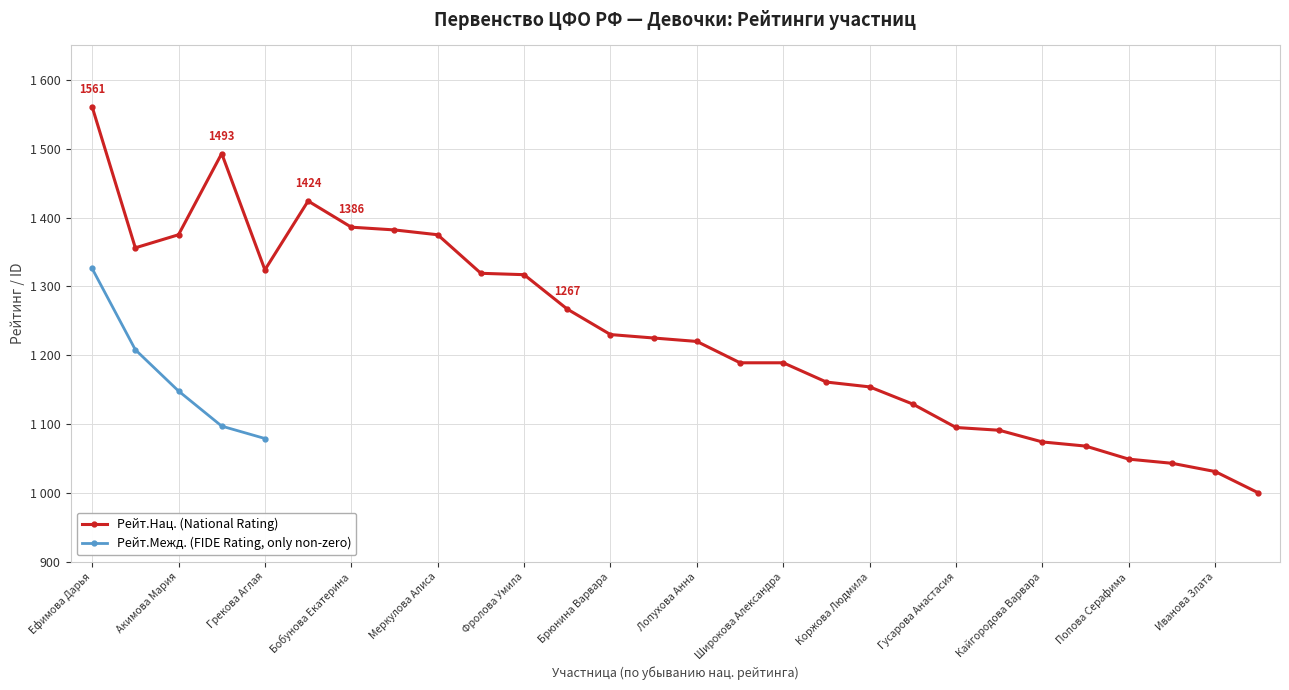

What is the maximum value for Рейт.Межд. (FIDE Rating, only non-zero)?

1326.0